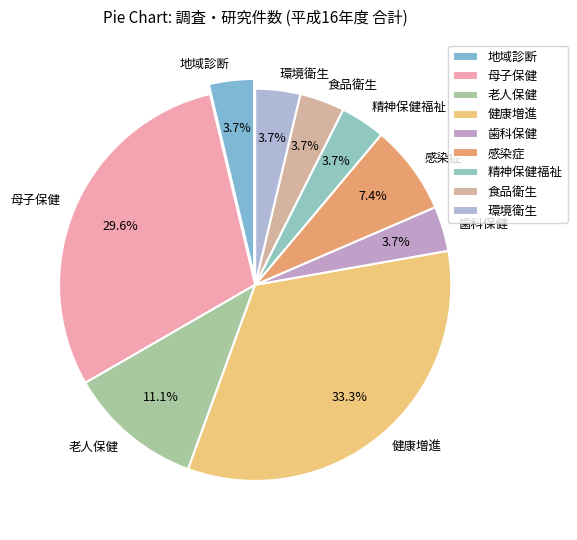

Approximately how many times larger is the value at 環境衛生 compared to 母子保健?

0.1